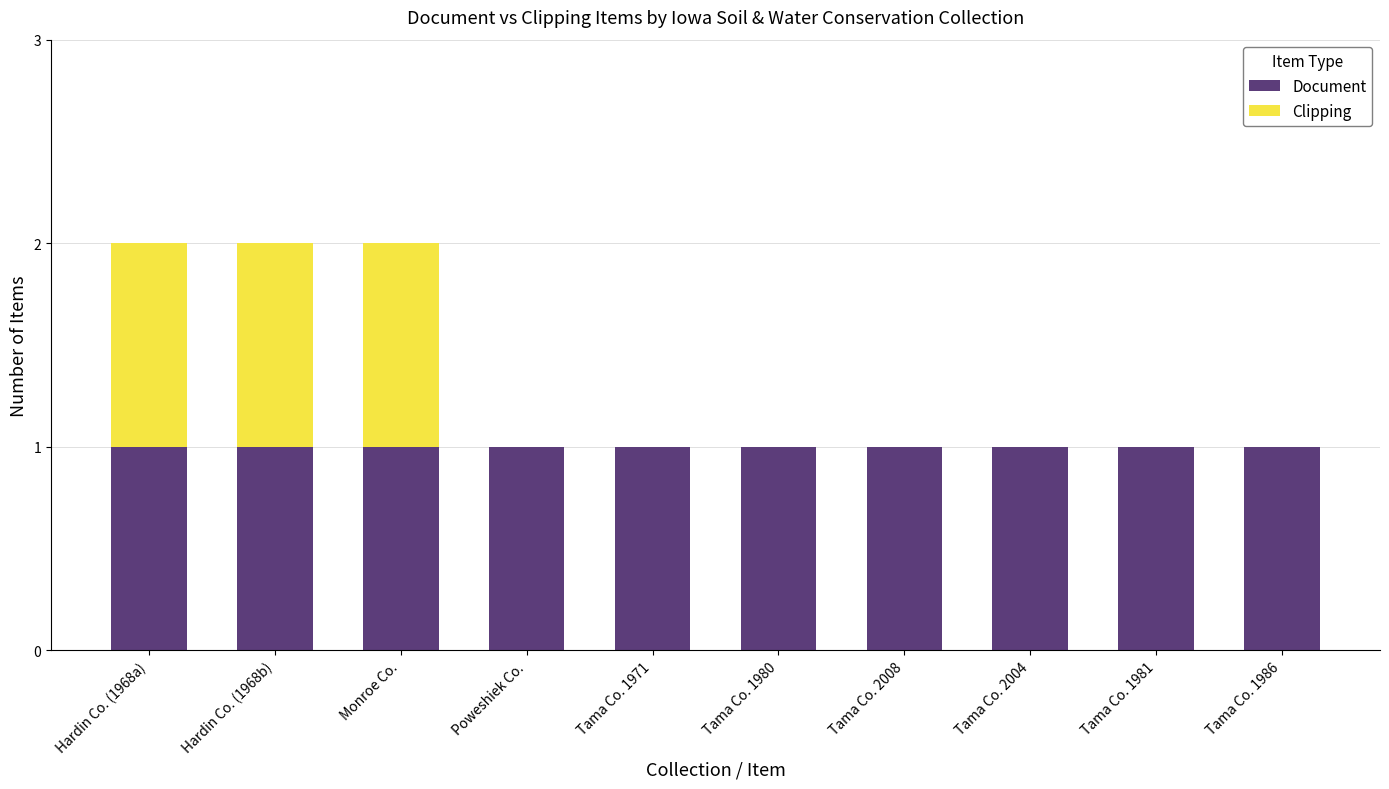

The value of Document at Tama Co. 1986 is 1. True or false?

True